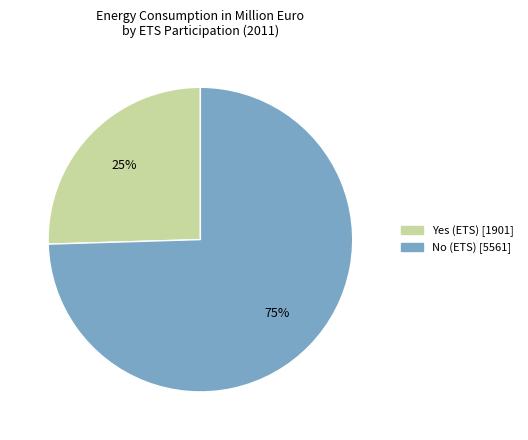

To the nearest percent, what portion does Yes (ETS) represent?

25%